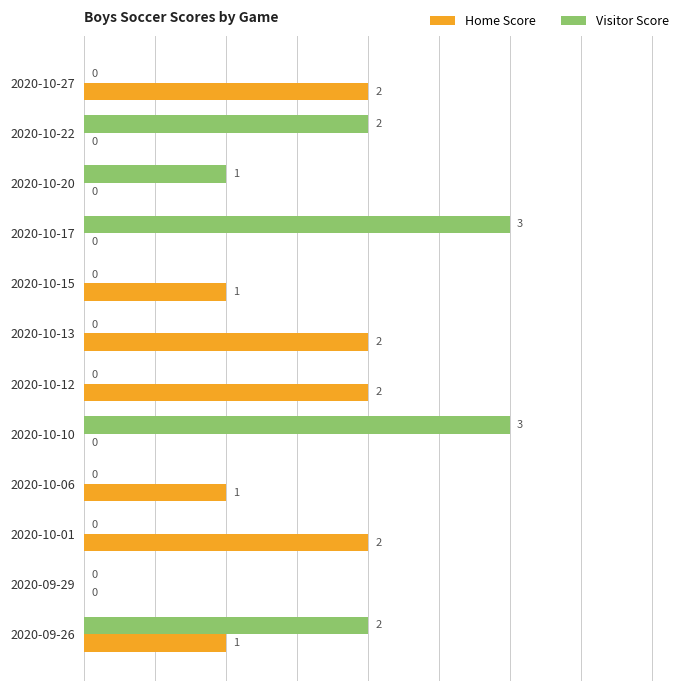

What is the maximum value shown in the chart?

3